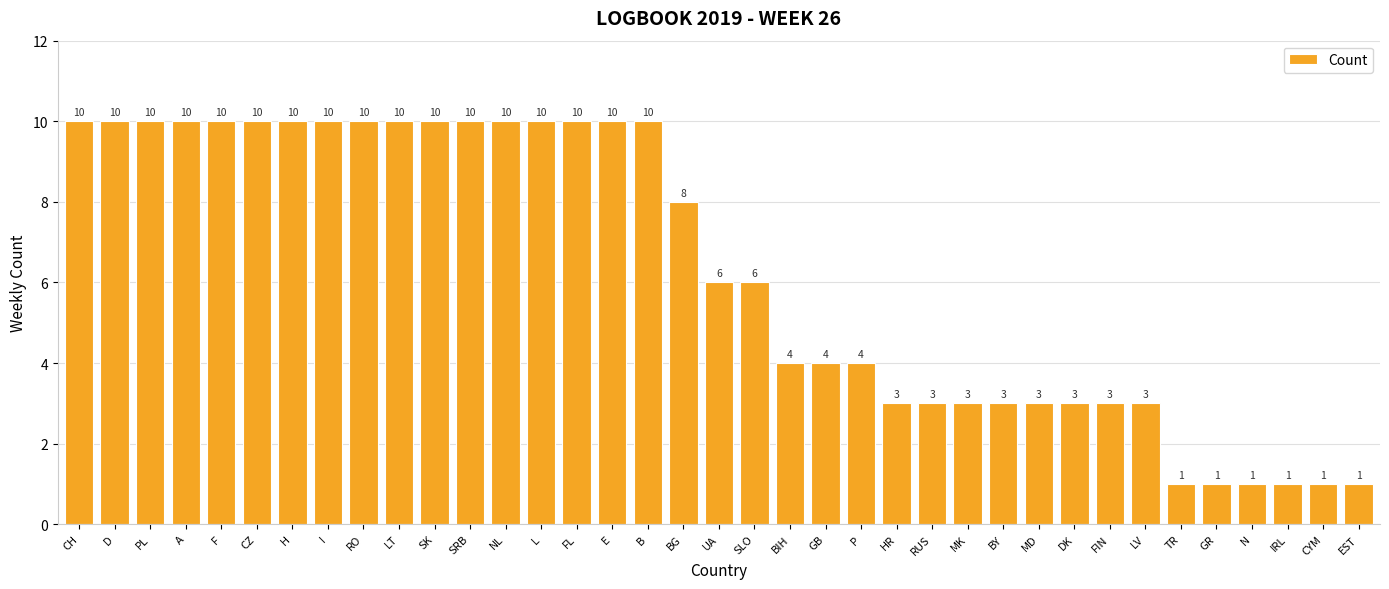

What is the label of the 29th bar from the left?

DK